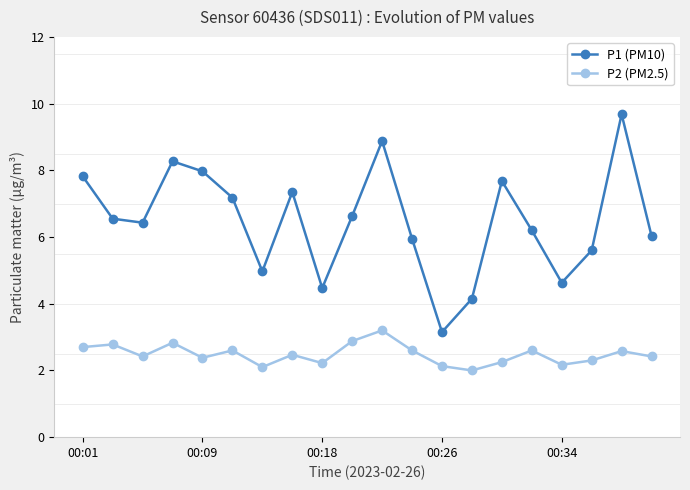

What is the difference between the maximum and second lowest values in the P2 (PM2.5) series?

1.1